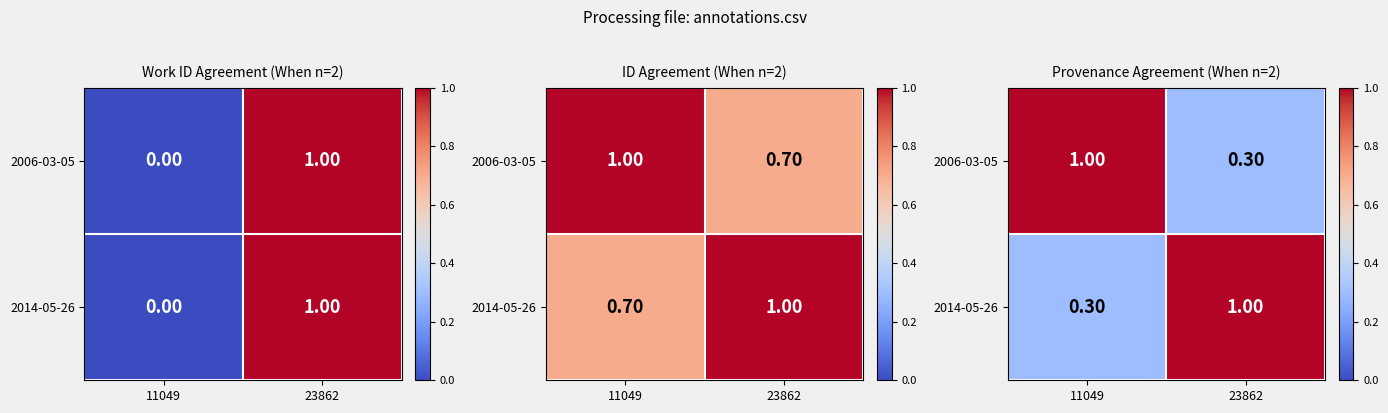

What is the spread (max minus min) of values at 11049?

0.7